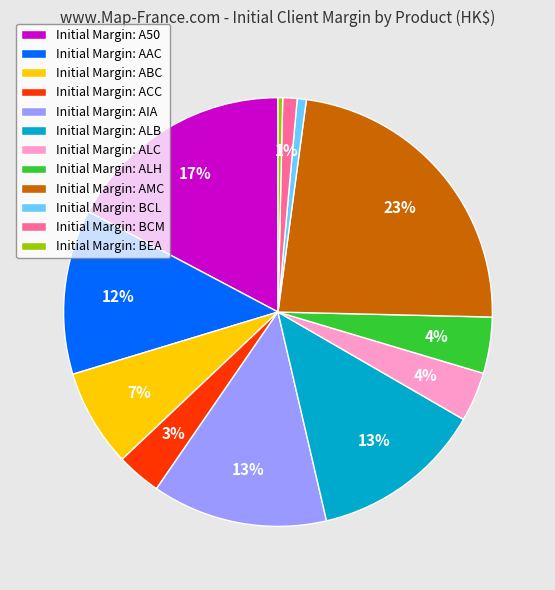

Is it true that Initial Margin: ACC is 3% of the pie?

True